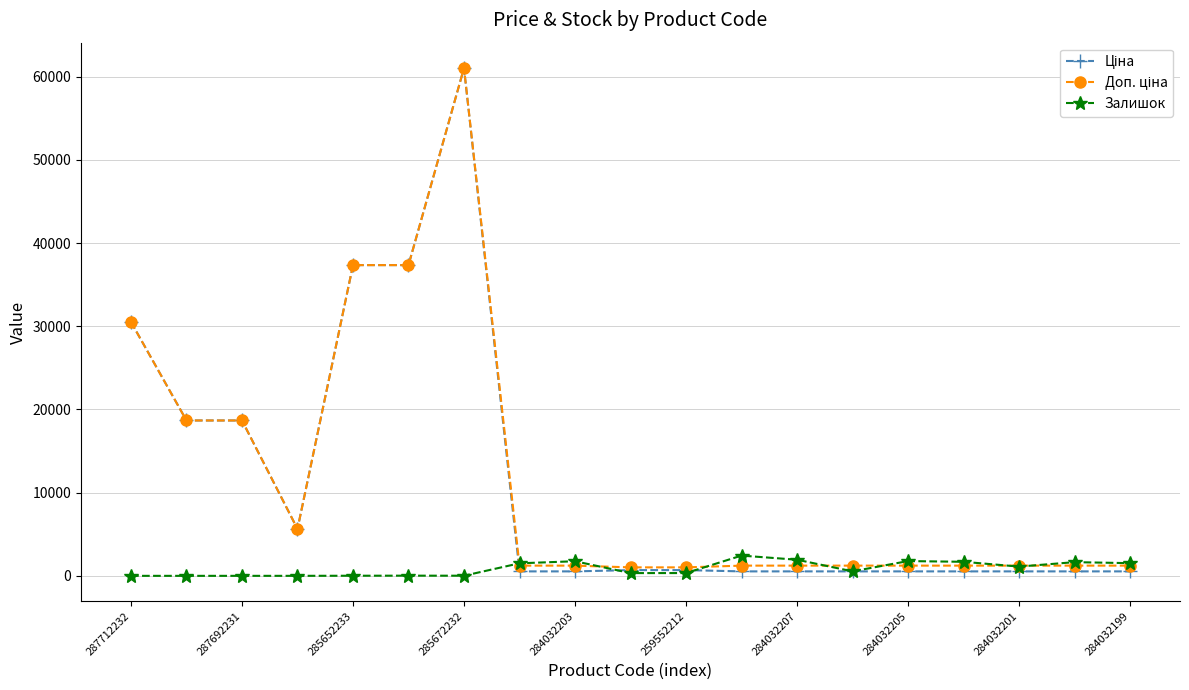

At how many categories does at least one series exceed 23538?

4